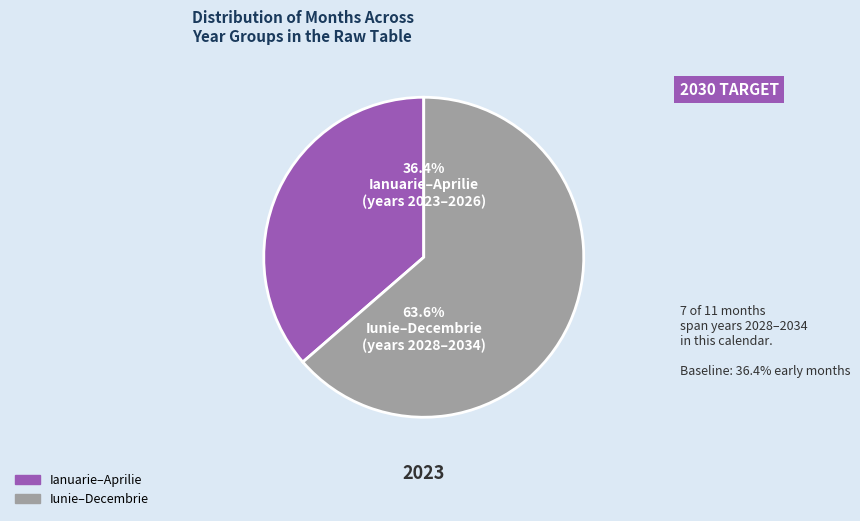

Does any single category account for the majority?

Yes